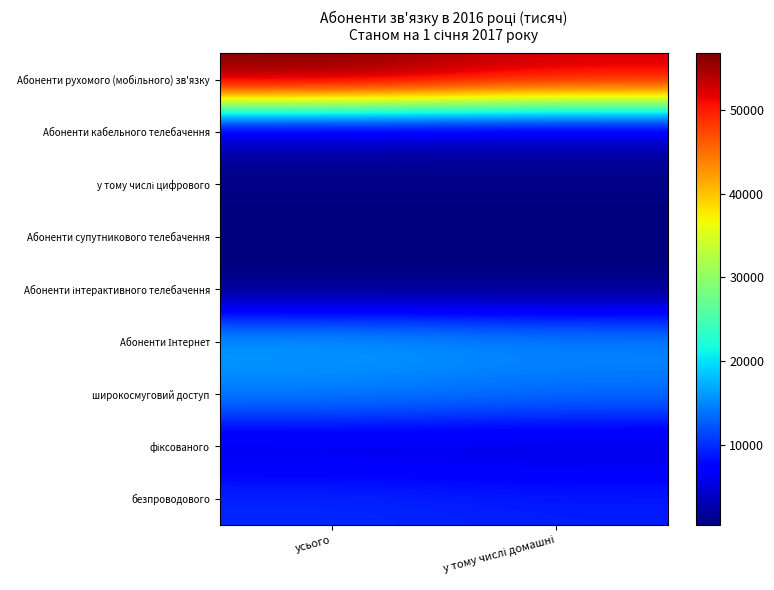

Which has a higher value, у тому числі домашні or усього?

усього